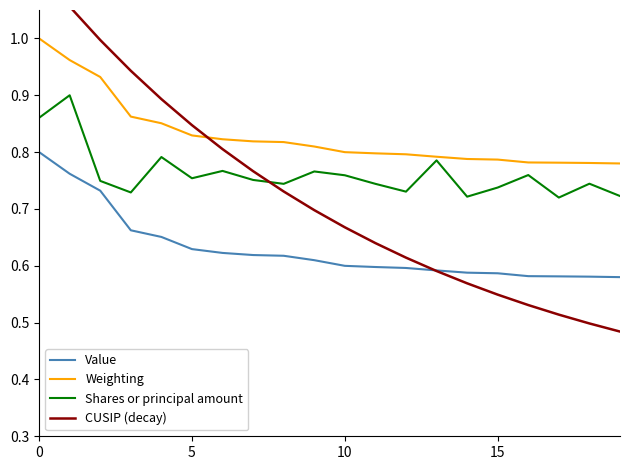

Between 15 and 4, which is larger?

4